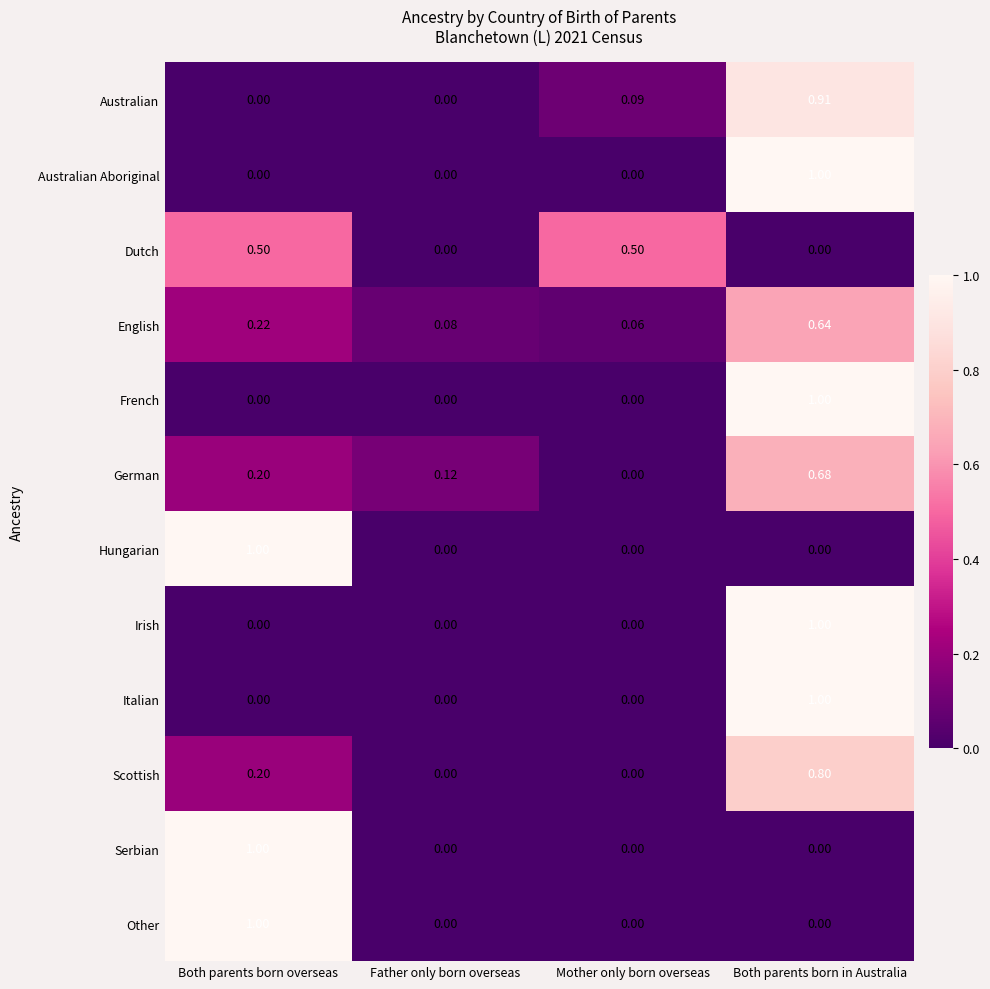

Is the value of Australian Aboriginal at Both parents born in Australia greater than the value of German at Both parents born overseas?

Yes